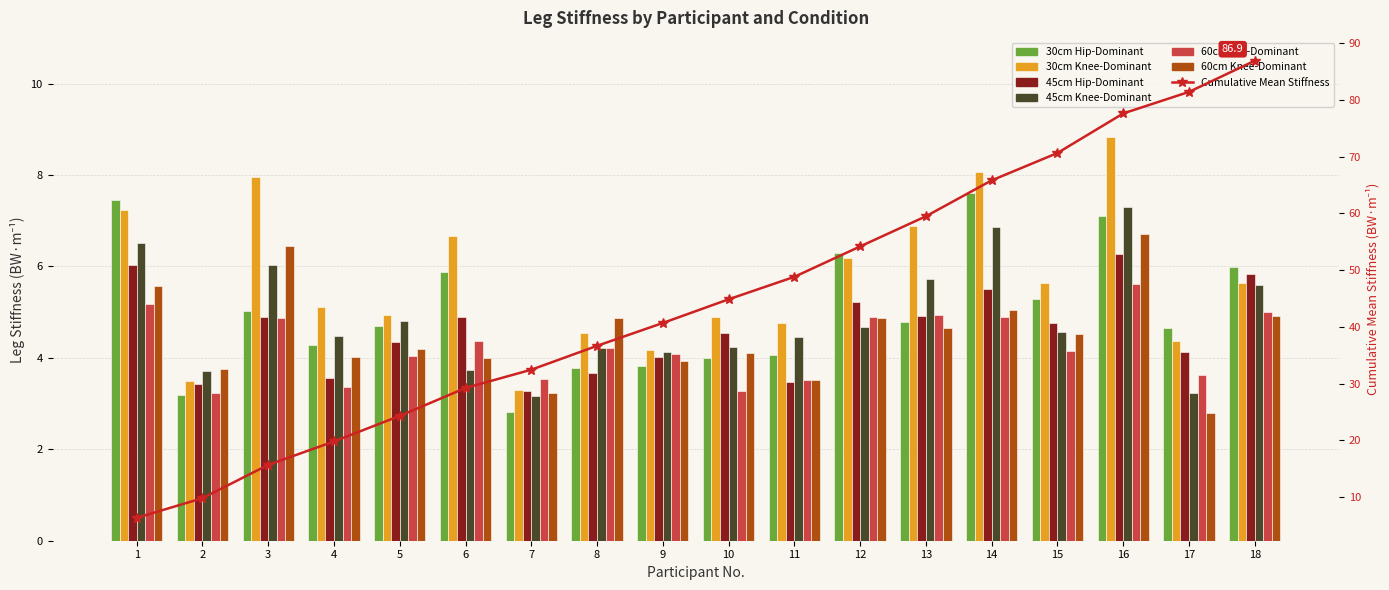

How many values in the 45cm Knee-Dominant series exceed 4?

14